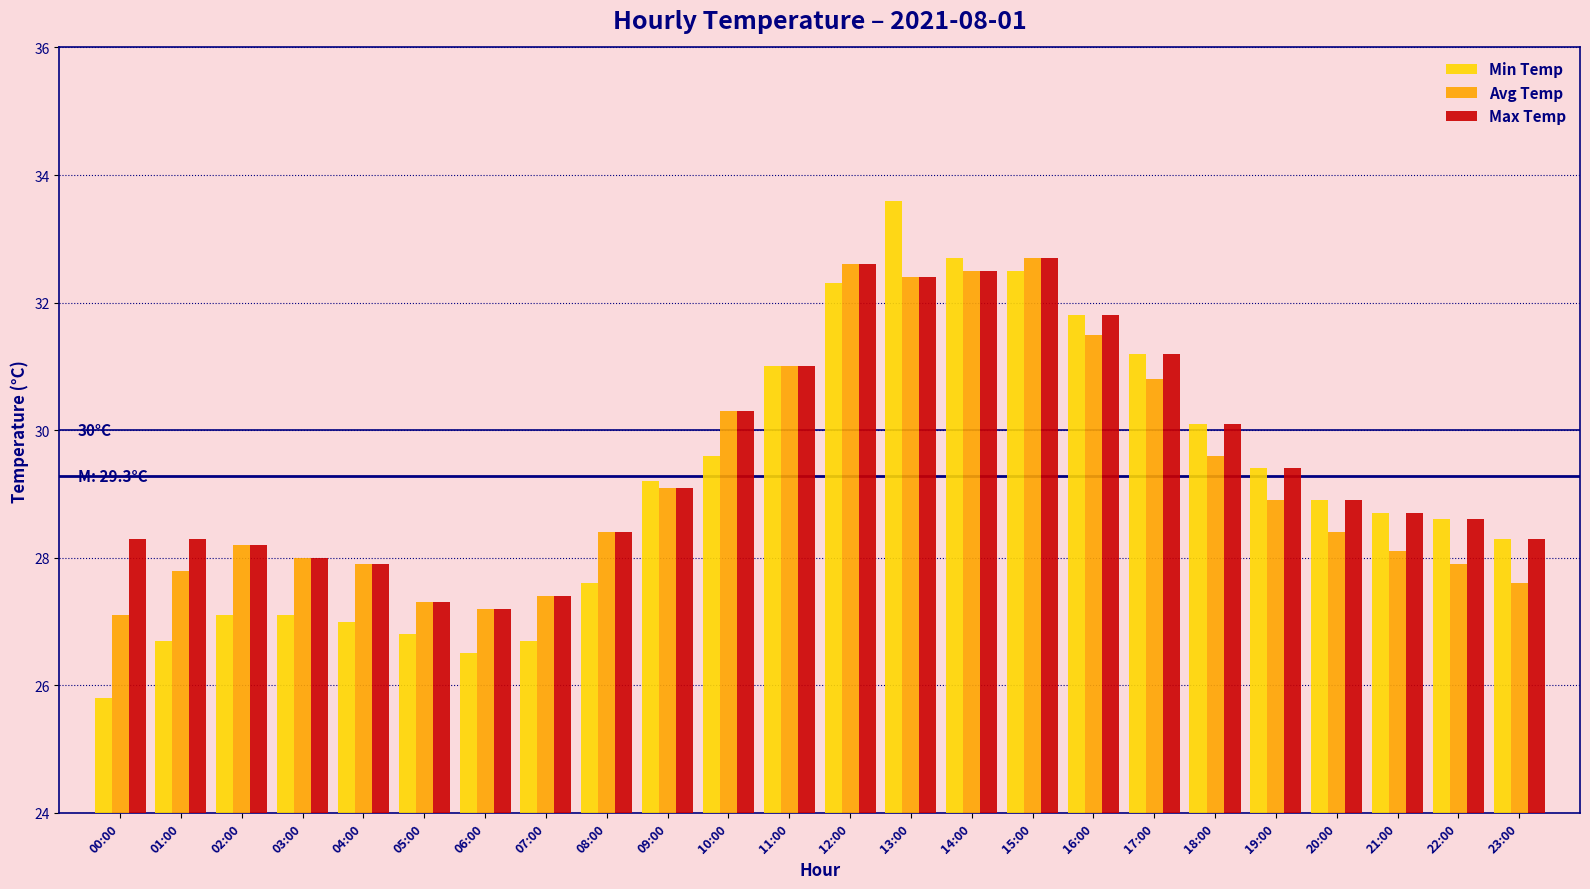

Reading left to right, extract all data points from this chart.

Min Temp: 00:00=25.8	01:00=26.7	02:00=27.1	03:00=27.1	04:00=27.0	05:00=26.8	06:00=26.5	07:00=26.7	08:00=27.6	09:00=29.2	10:00=29.6	11:00=31.0	12:00=32.3	13:00=33.6	14:00=32.7	15:00=32.5	16:00=31.8	17:00=31.2	18:00=30.1	19:00=29.4	20:00=28.9	21:00=28.7	22:00=28.6	23:00=28.3
Avg Temp: 00:00=27.1	01:00=27.8	02:00=28.2	03:00=28.0	04:00=27.9	05:00=27.3	06:00=27.2	07:00=27.4	08:00=28.4	09:00=29.1	10:00=30.3	11:00=31.0	12:00=32.6	13:00=32.4	14:00=32.5	15:00=32.7	16:00=31.5	17:00=30.8	18:00=29.6	19:00=28.9	20:00=28.4	21:00=28.1	22:00=27.9	23:00=27.6
Max Temp: 00:00=28.3	01:00=28.3	02:00=28.2	03:00=28.0	04:00=27.9	05:00=27.3	06:00=27.2	07:00=27.4	08:00=28.4	09:00=29.1	10:00=30.3	11:00=31.0	12:00=32.6	13:00=32.4	14:00=32.5	15:00=32.7	16:00=31.8	17:00=31.2	18:00=30.1	19:00=29.4	20:00=28.9	21:00=28.7	22:00=28.6	23:00=28.3